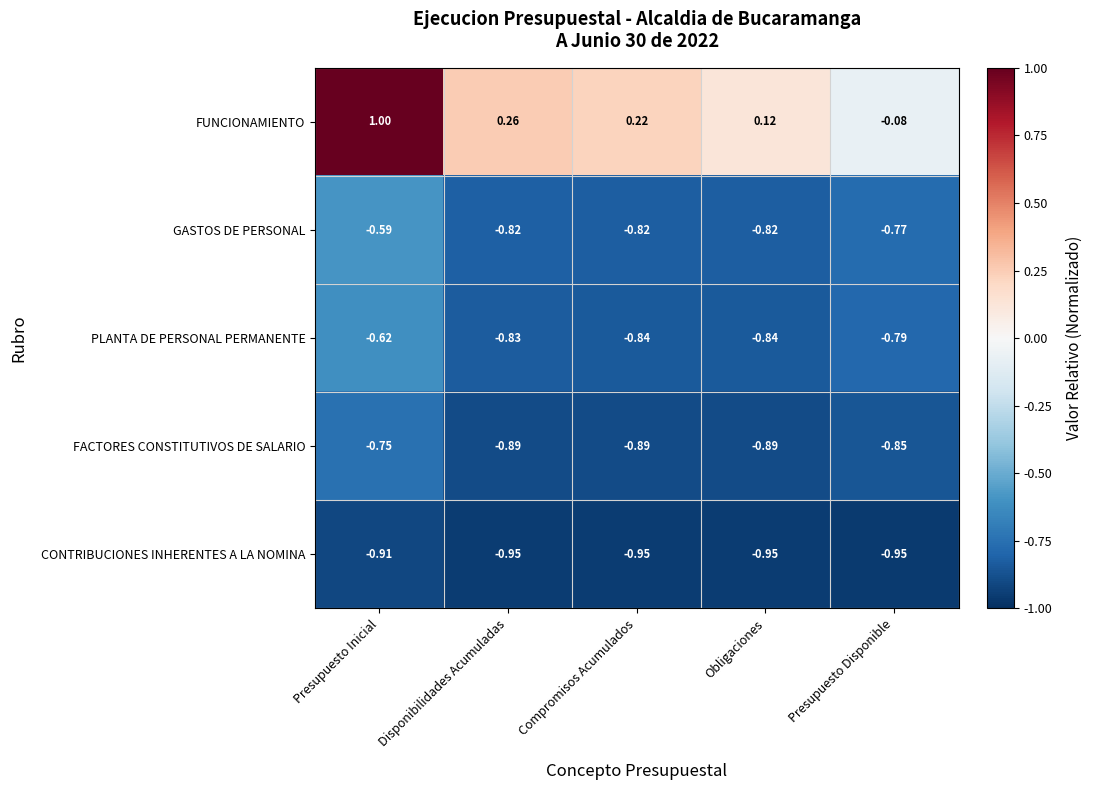

At which category is the sum across all series the highest?

Presupuesto Inicial